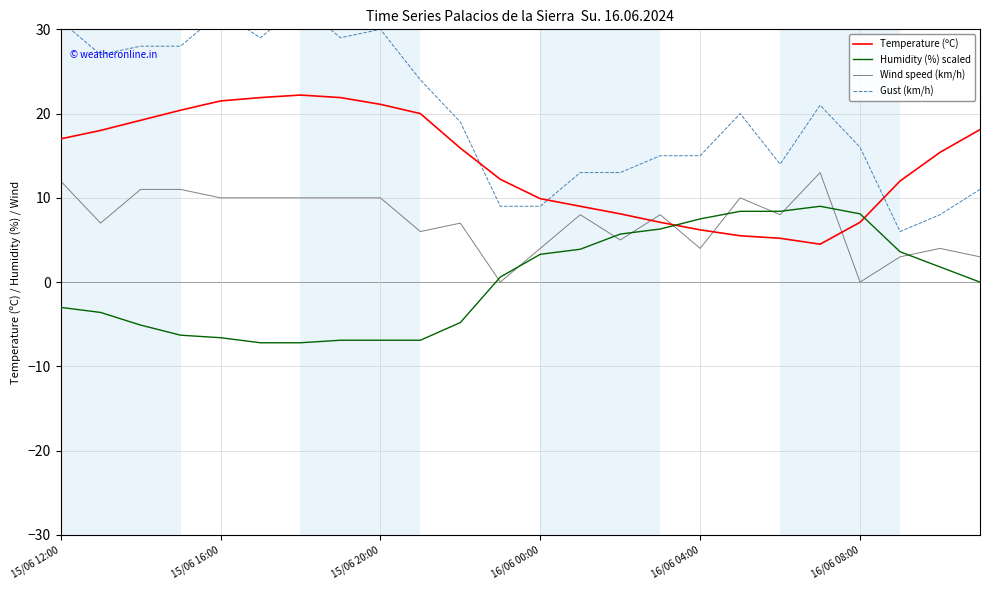

Between 17 and 21, which series saw the biggest shift?

Gust (km/h)